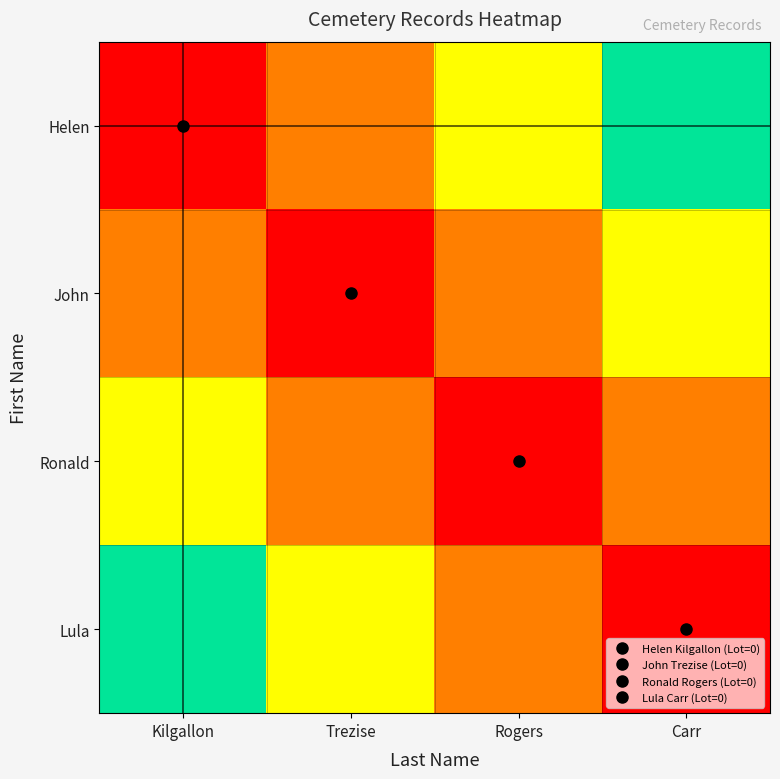

What is the maximum value shown in the chart?

1.5